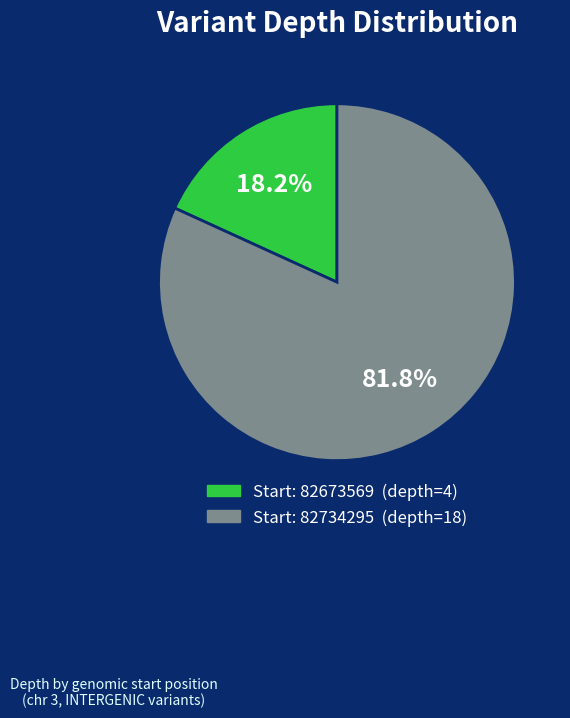

Is there a majority slice in this chart?

Yes